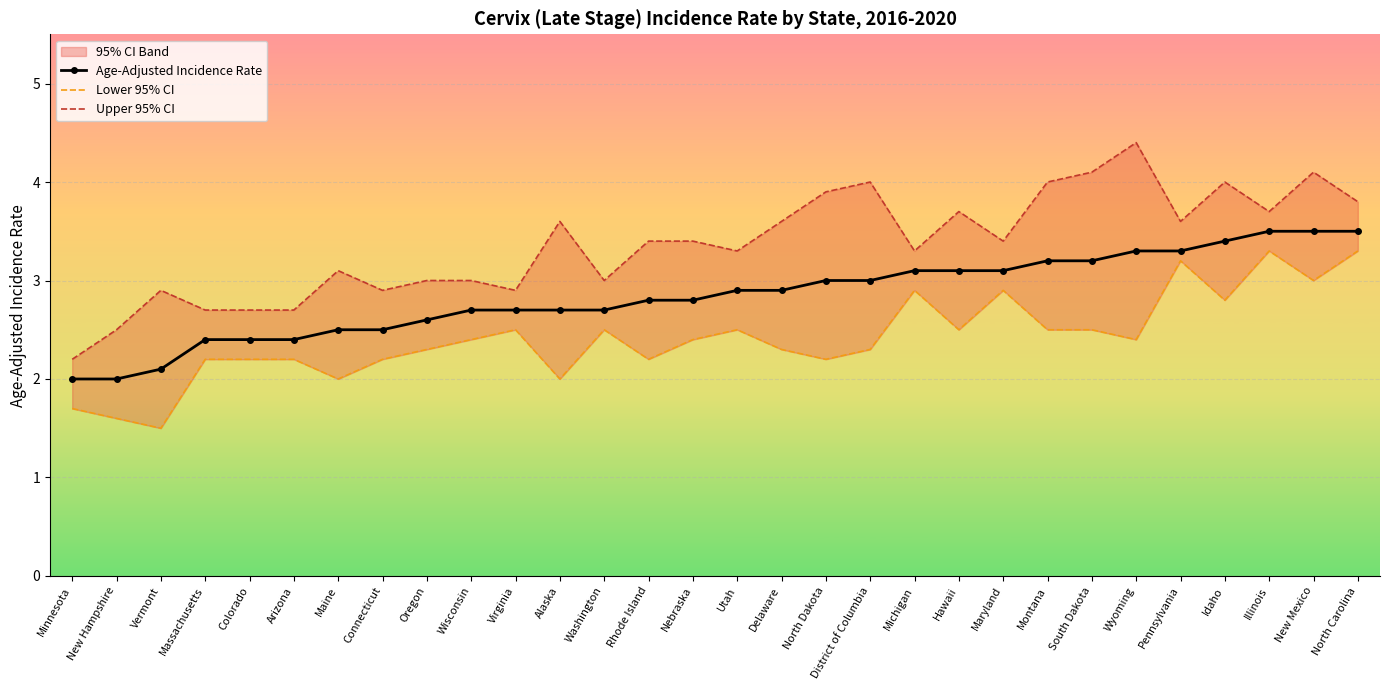

At which category does the chart reach its peak across all series?

Wyoming